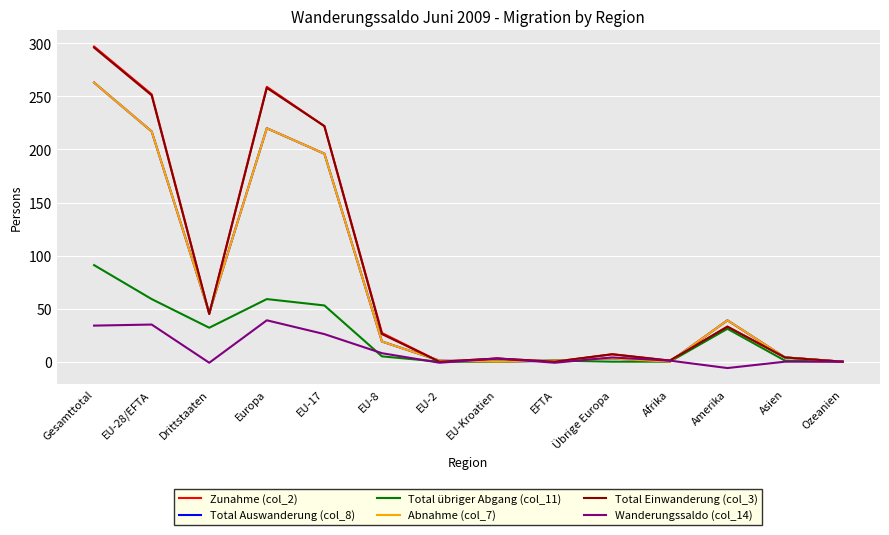

At which category is the sum across all series the highest?

Gesamttotal